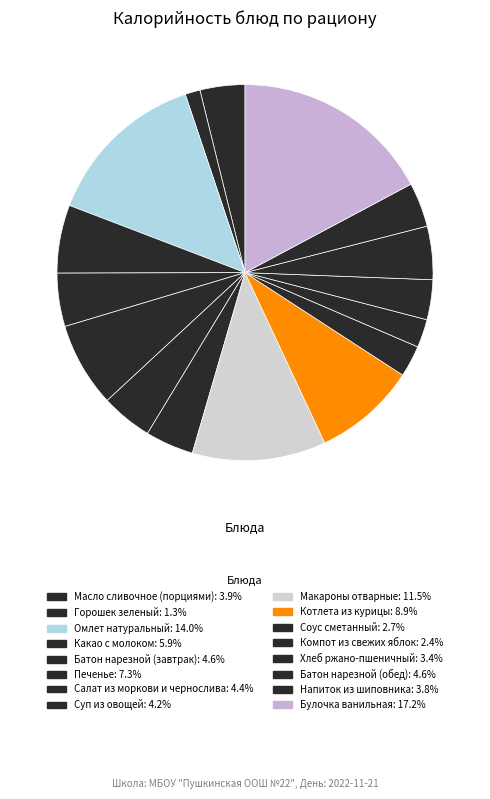

Rank the categories by value from lowest to highest.

Горошек зеленый, Компот из свежих яблок, Соус сметанный, Хлеб ржано-пшеничный, Напиток из шиповника, Масло сливочное (порциями), Суп из овощей, Салат из моркови и чернослива, Батон нарезной (завтрак), Батон нарезной (обед), Какао с молоком, Печенье, Котлета из курицы, Макароны отварные, Омлет натуральный, Булочка ванильная